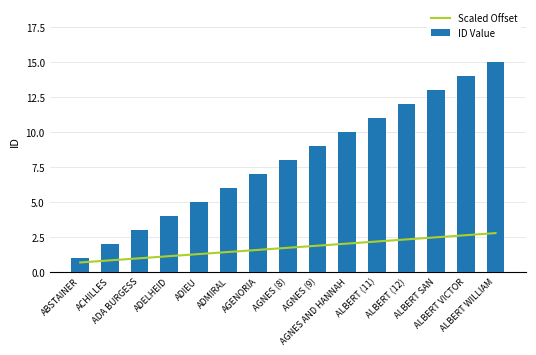

Reading left to right, transcribe all the data shown in this chart.

Scaled Offset: ABSTAINER=0.7	ACHILLES=0.8	ADA BURGESS=0.9	ADELHEID=1.1	ADIEU=1.2	ADMIRAL=1.4	AGENORIA=1.6	AGNES (8)=1.7	AGNES (9)=1.8	AGNES AND HANNAH=2.0	ALBERT (11)=2.1	ALBERT (12)=2.3	ALBERT SAN=2.5	ALBERT VICTOR=2.6	ALBERT WILLIAM=2.8
ID Value: ABSTAINER=1.0	ACHILLES=2.0	ADA BURGESS=3.0	ADELHEID=4.0	ADIEU=5.0	ADMIRAL=6.0	AGENORIA=7.0	AGNES (8)=8.0	AGNES (9)=9.0	AGNES AND HANNAH=10.0	ALBERT (11)=11.0	ALBERT (12)=12.0	ALBERT SAN=13.0	ALBERT VICTOR=14.0	ALBERT WILLIAM=15.0